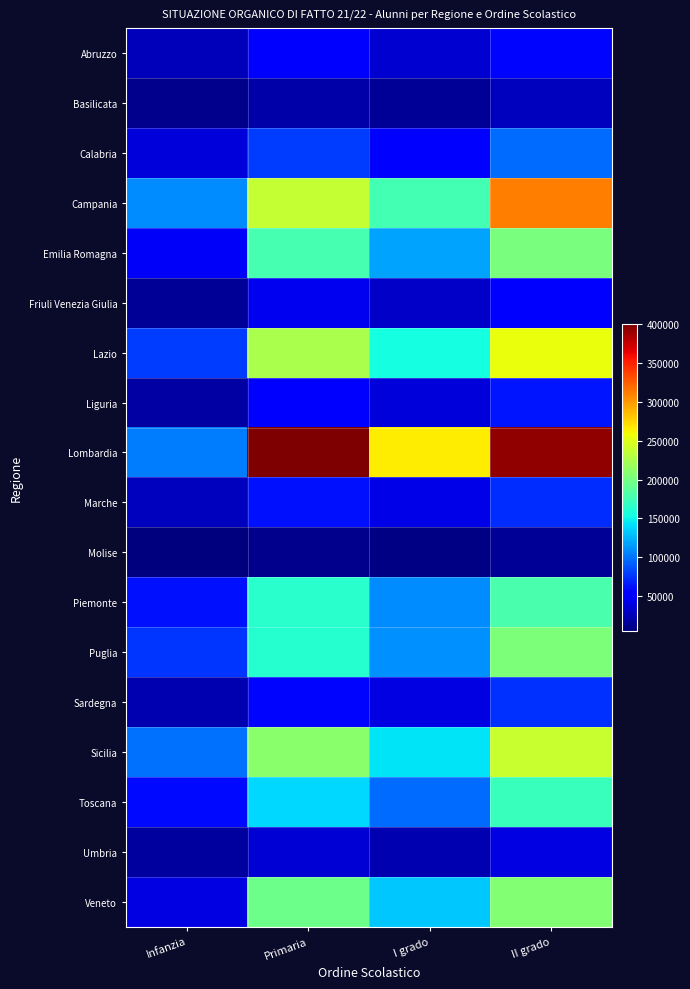

Count the number of data series in this chart.

18